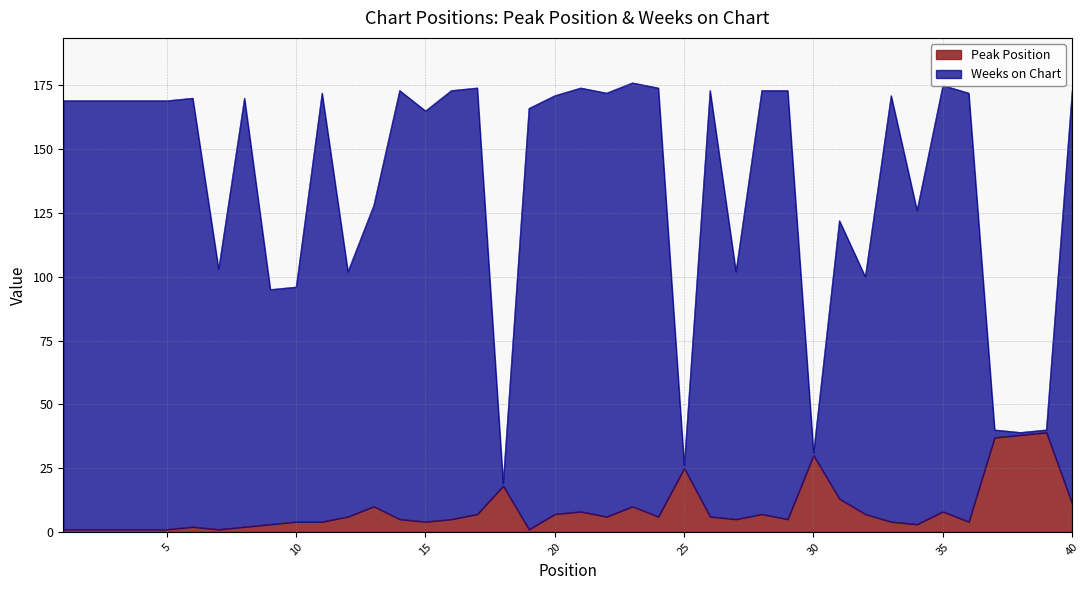

Rank the series at 30 from highest to lowest value.

Weeks on Chart, Peak Position